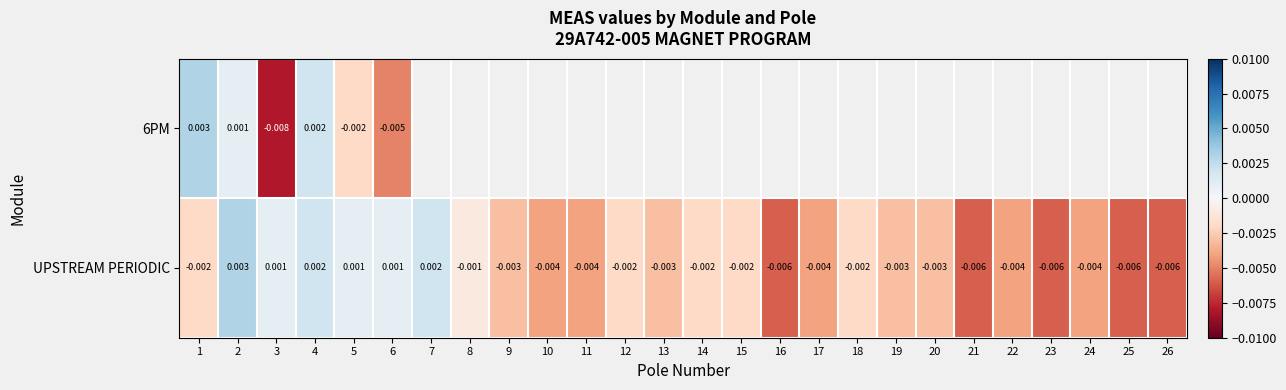

Is the value of 6PM at 4 greater than the value of UPSTREAM PERIODIC at 26?

Yes